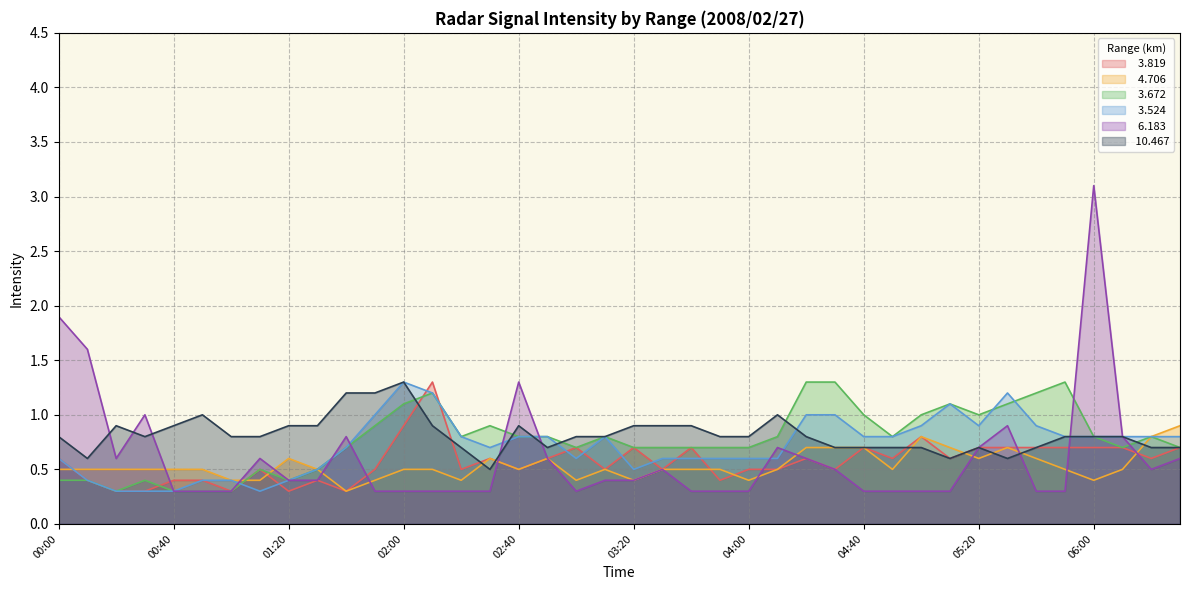

Is the value of   4.706 at 01:50 greater than the value of  10.467 at 06:10?

No